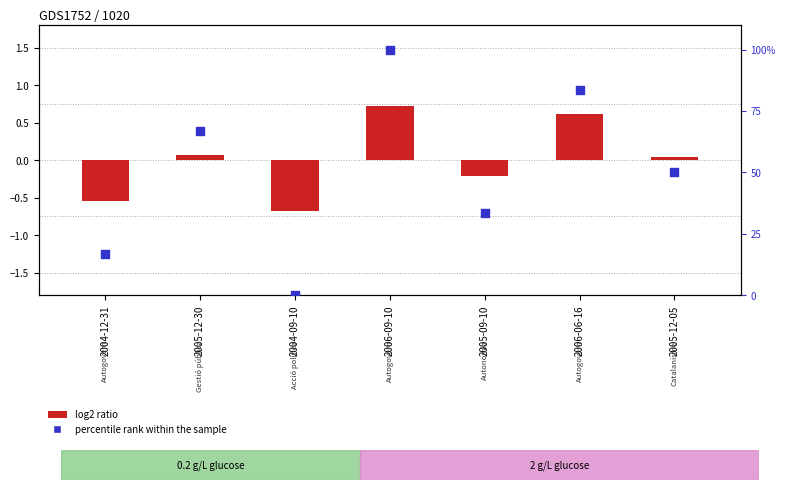

Which series has the largest Y range (max minus min)?

percentile rank within the sample